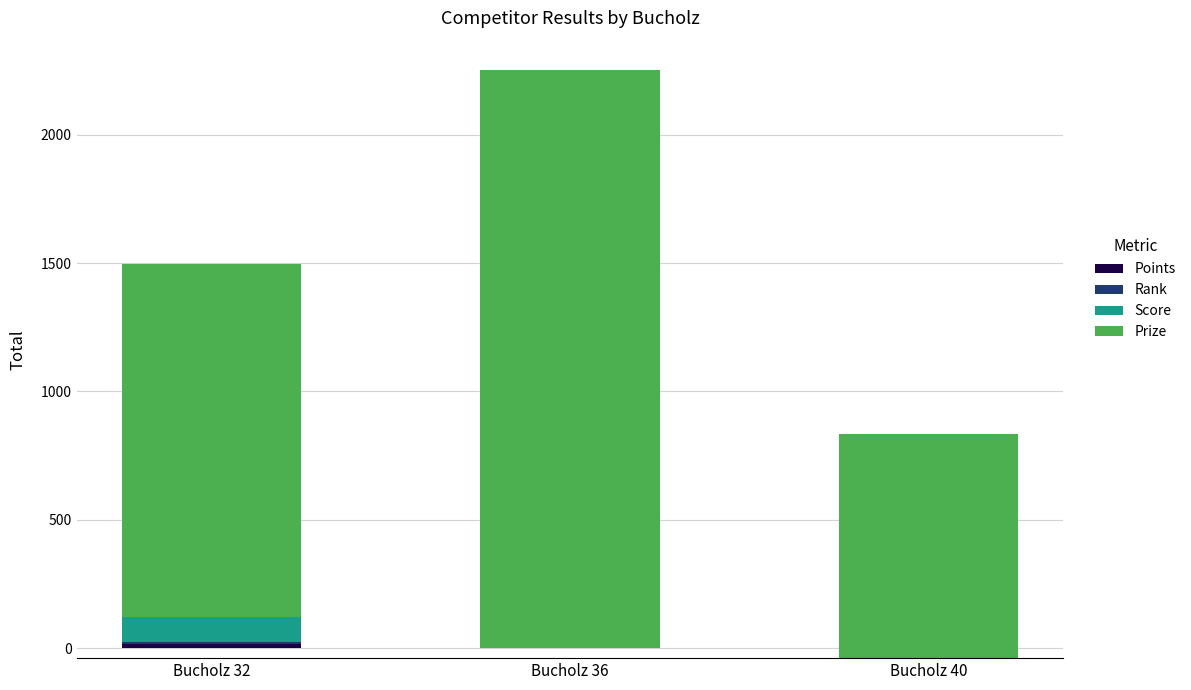

Which series has the widest spread of values?

Prize